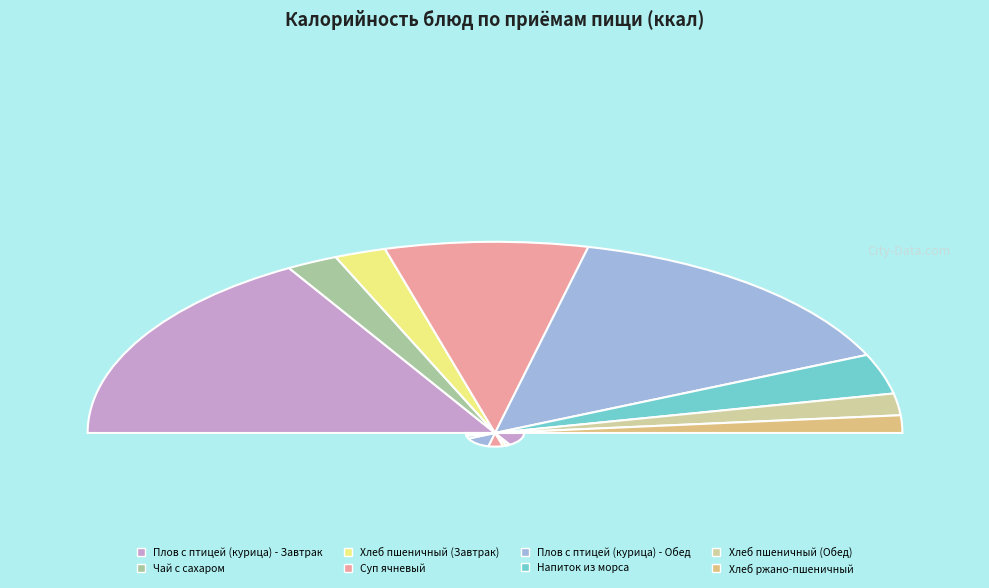

Which slice is the largest?

Плов с птицей (курица) - Завтрак